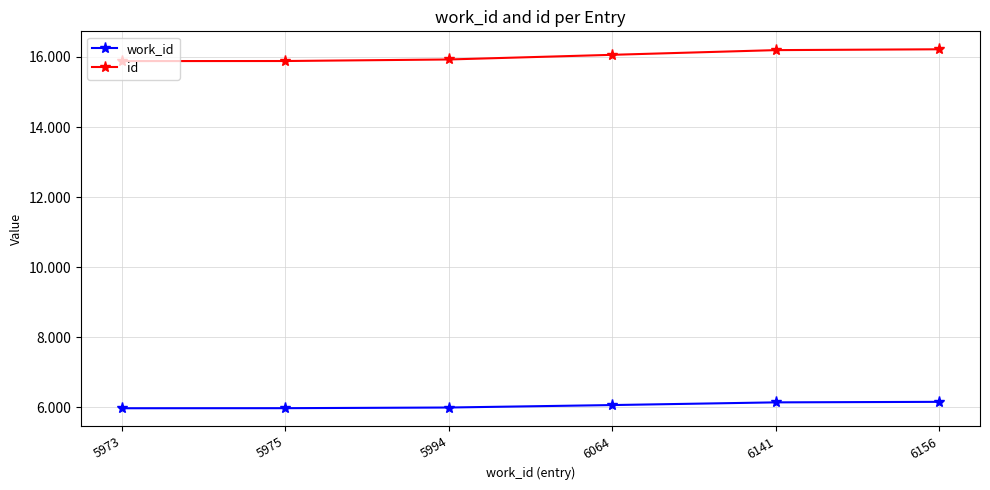

What is the spread (max minus min) of values at 6156?

10064